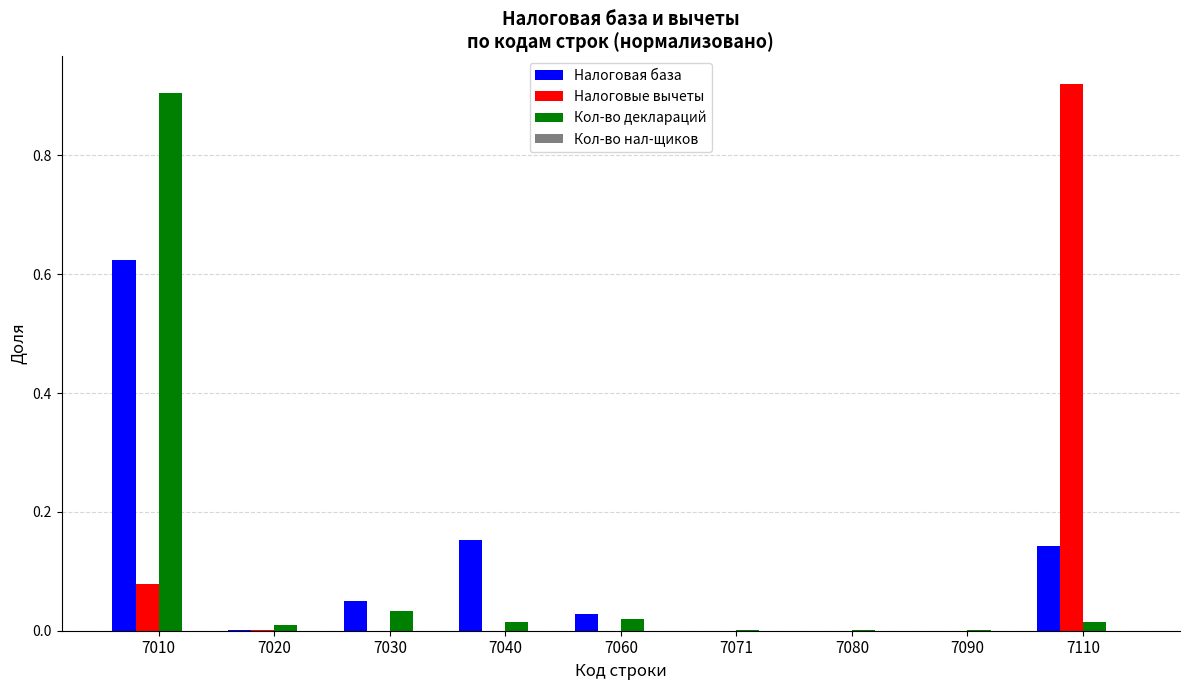

Which series changed the most between 7060 and 7110?

Налоговые вычеты